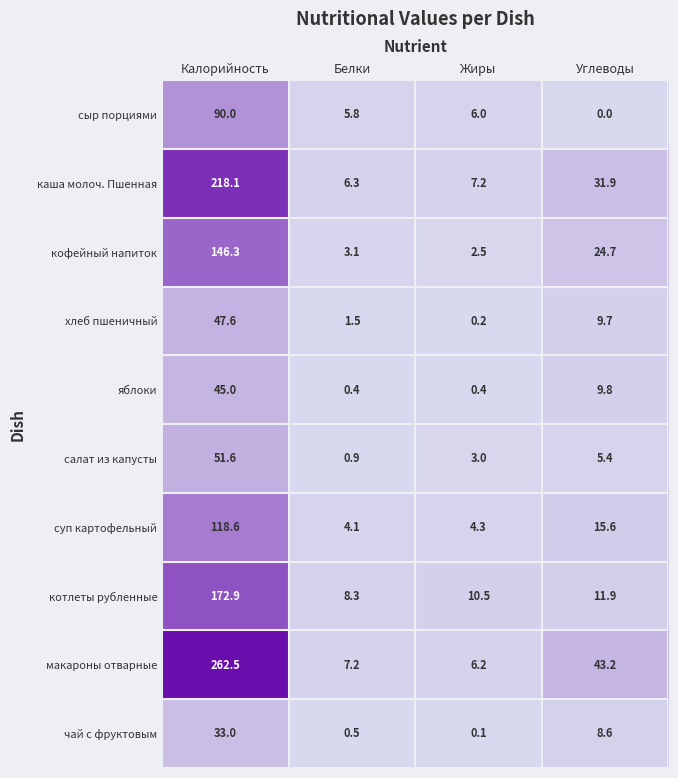

What is the total value across all series at Жиры?

40.4